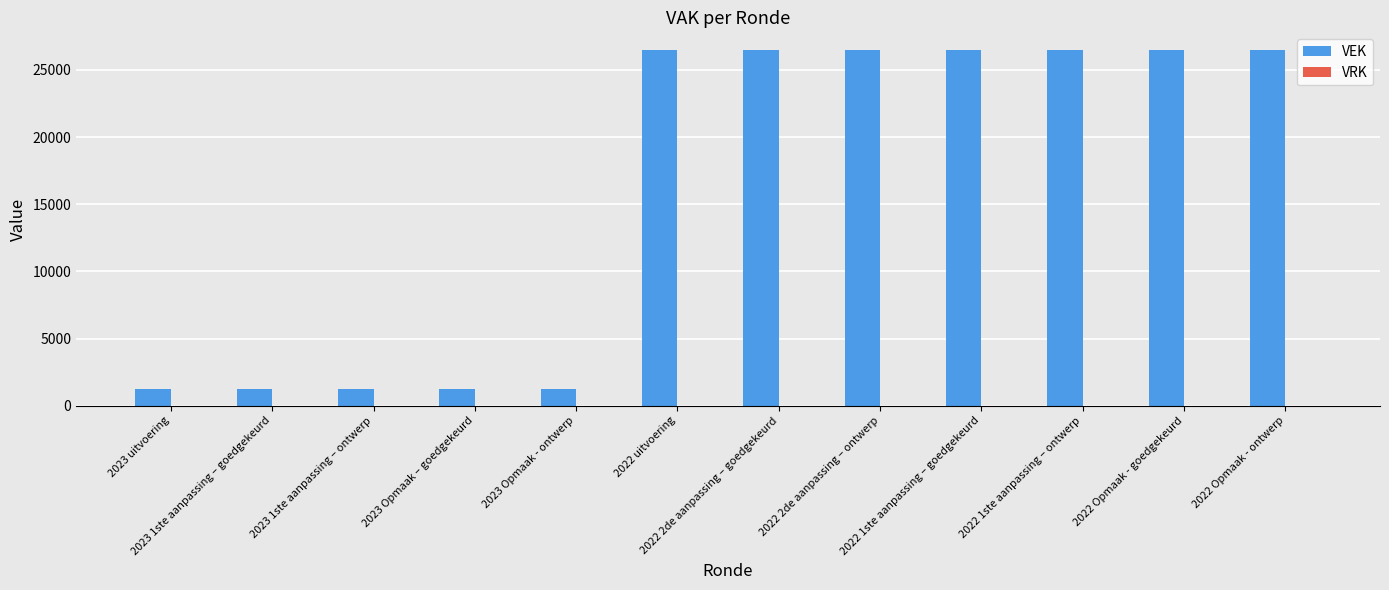

What is the greatest value displayed?

26471